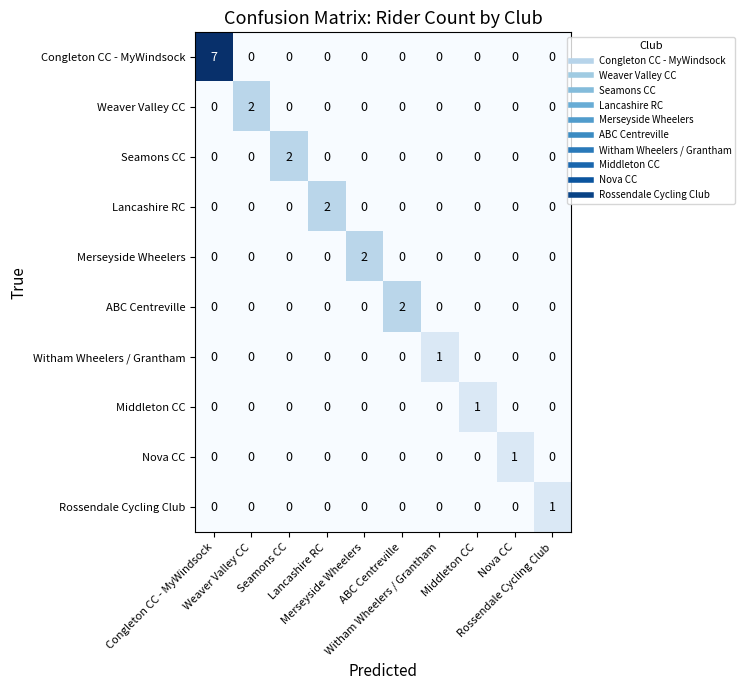

What is the difference between the highest and lowest values at ABC Centreville?

2